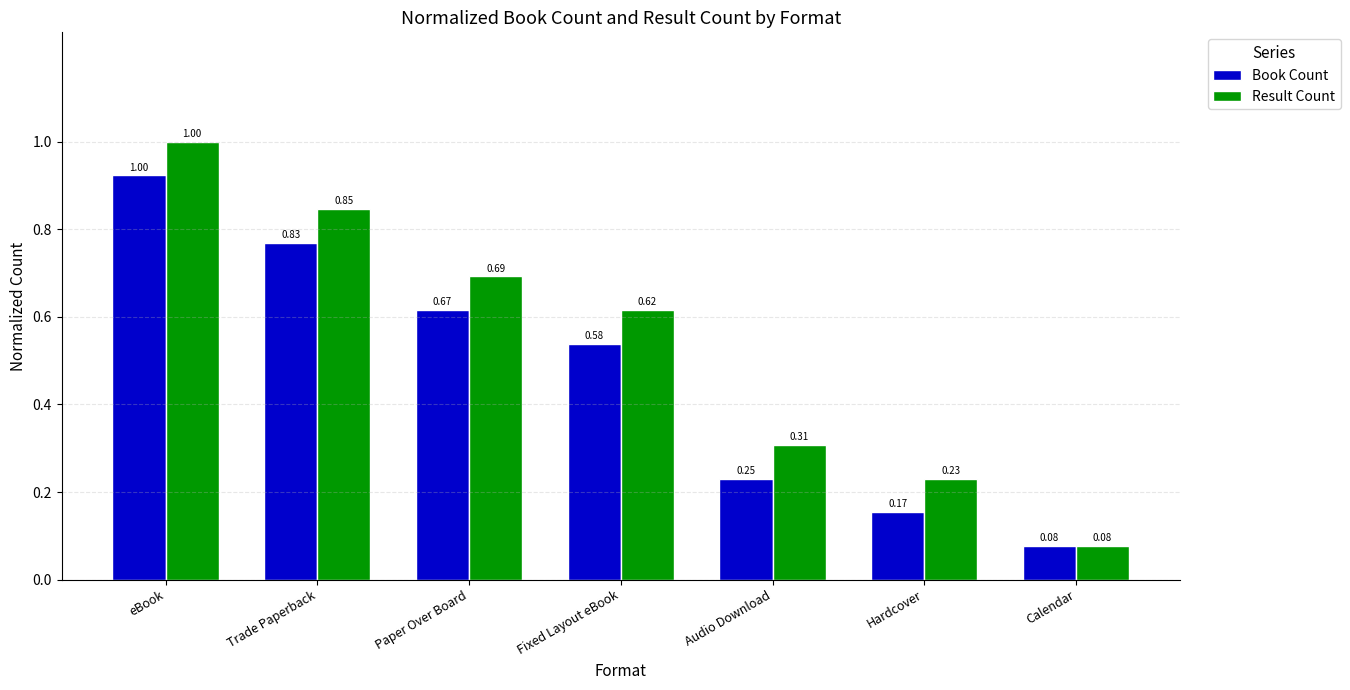

Are the bars grouped side by side (vs. stacked)?

Yes